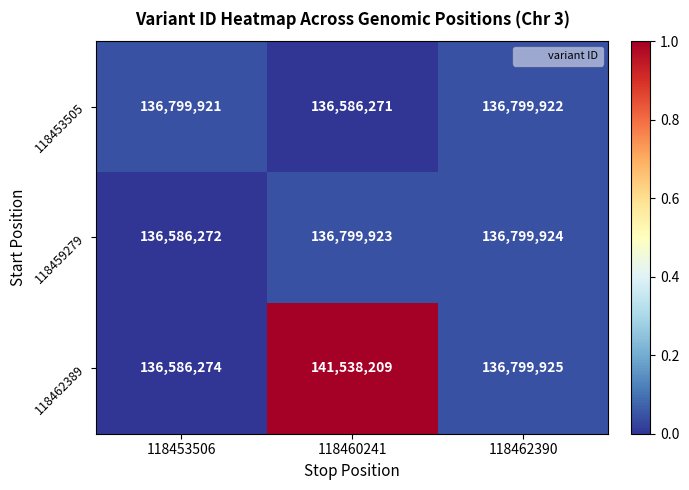

How many categories are shown in the chart?

3